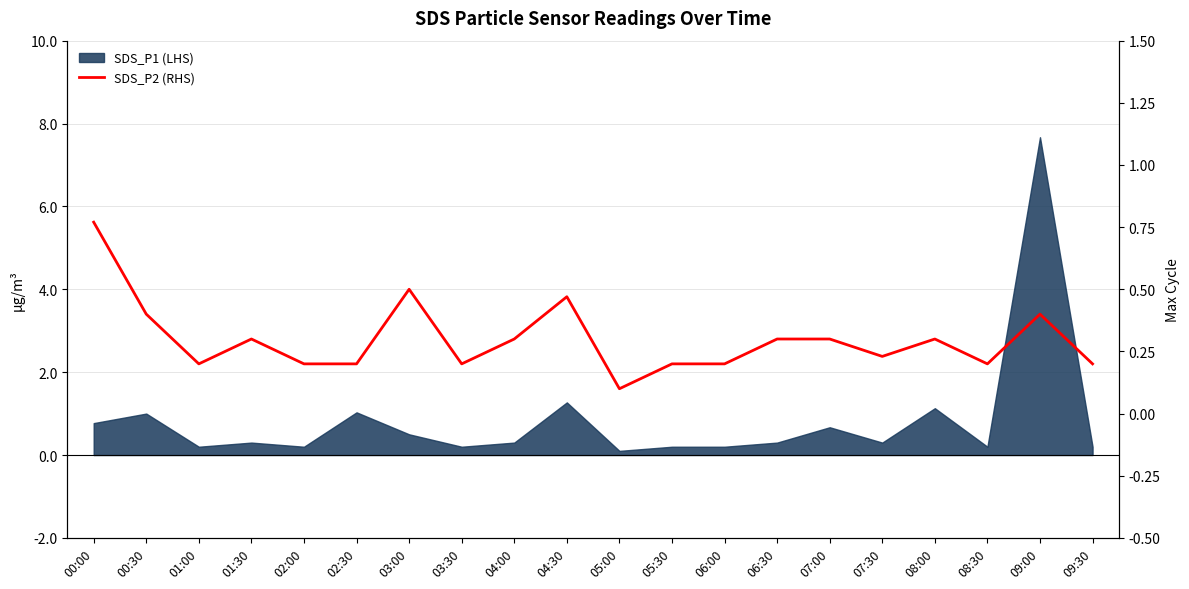

The value at 05:00 is 0.0. True or false?

False